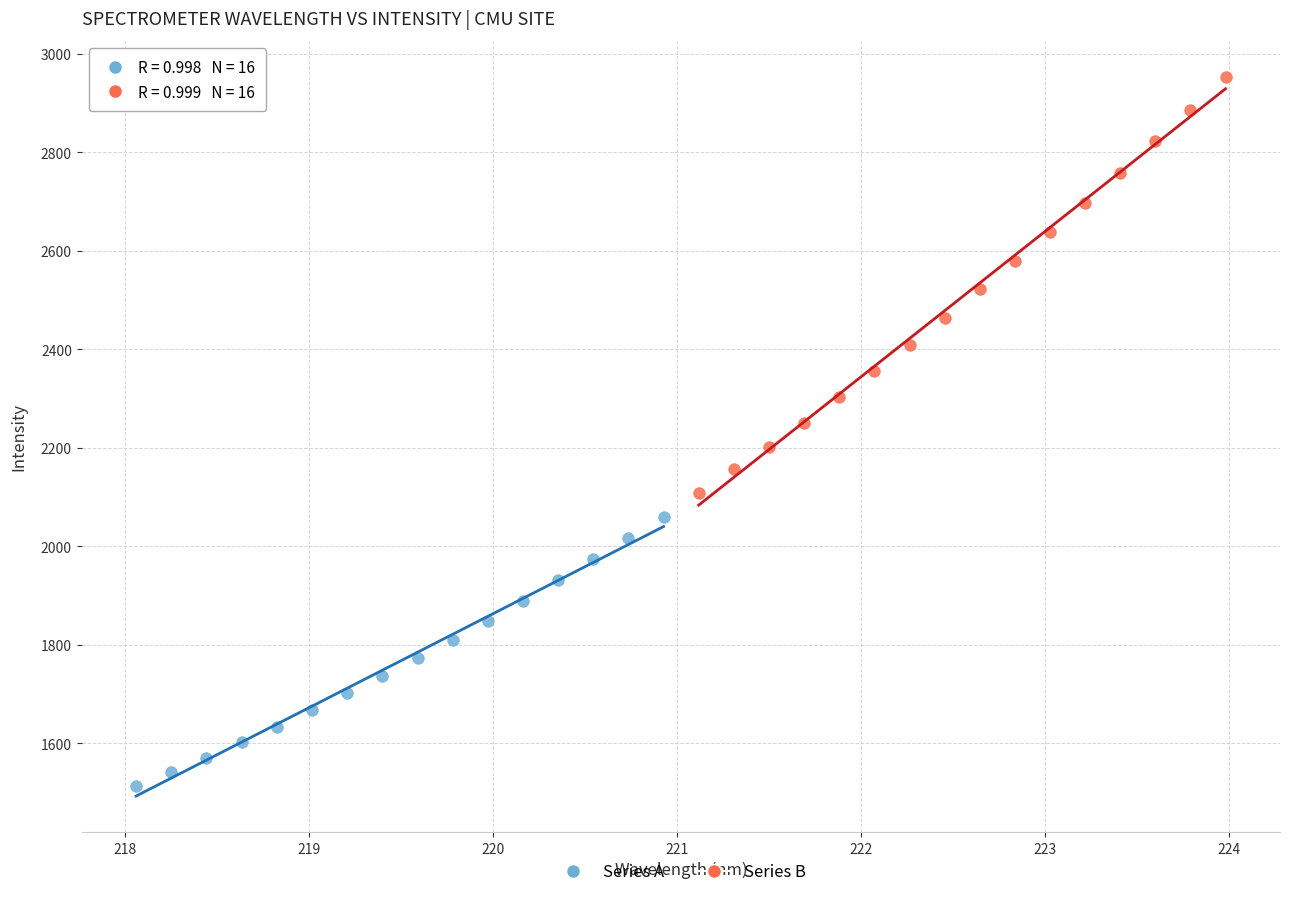

Which series contains the lowest Y value?

Series A